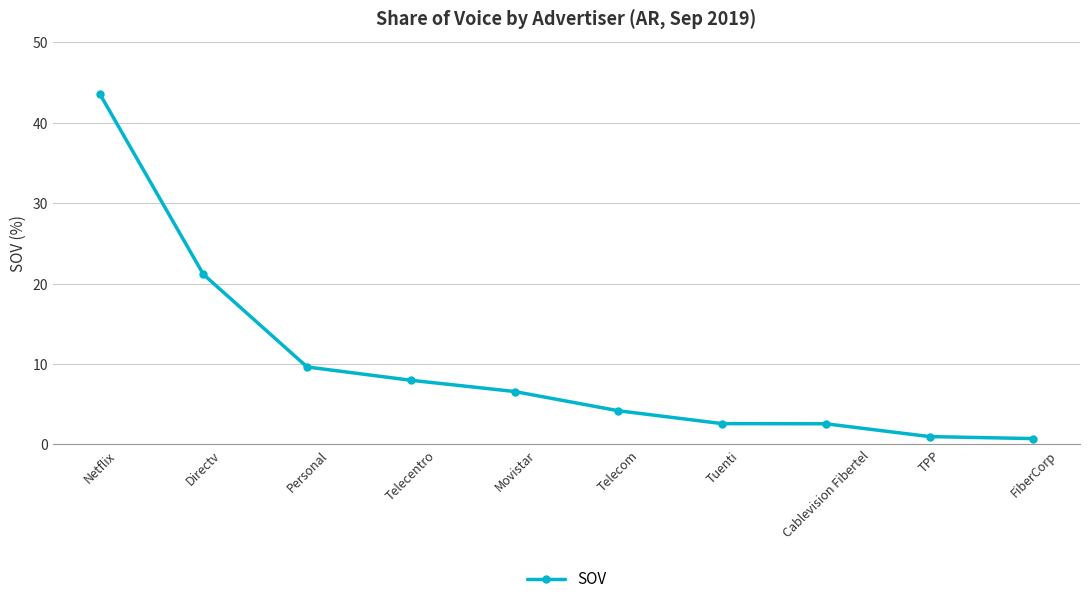

Which label corresponds to the largest value in the chart?

Netflix